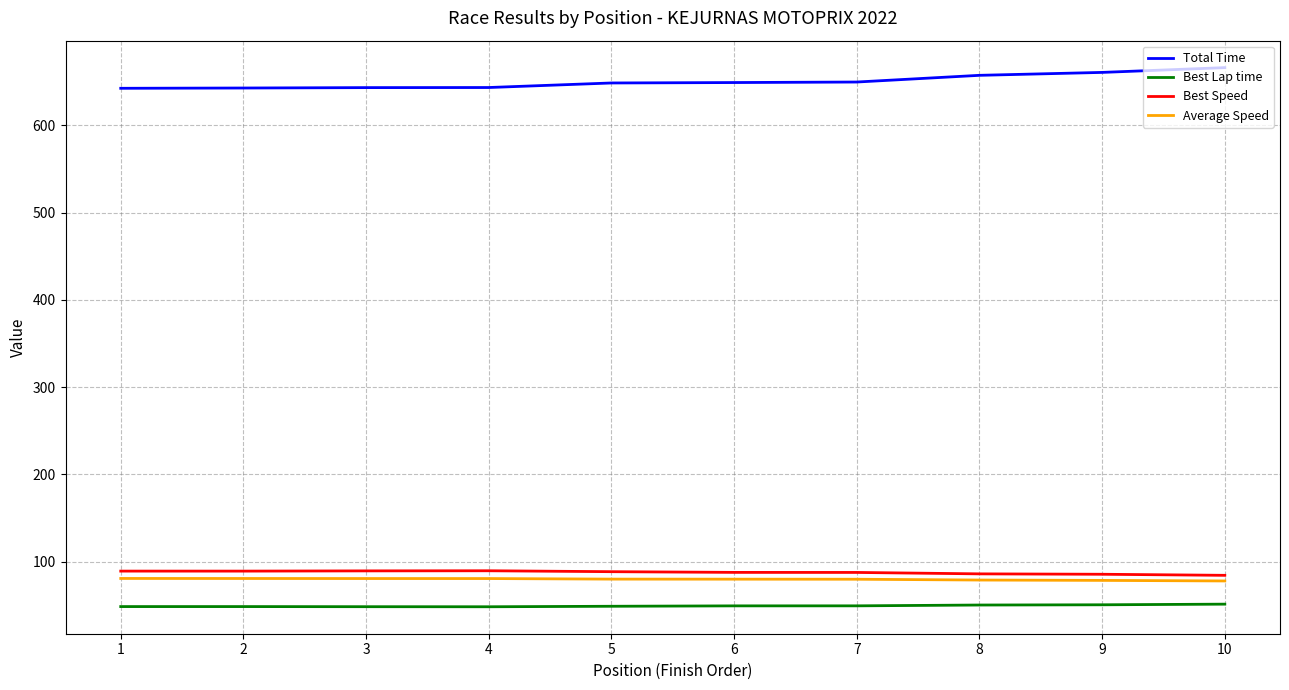

What is the difference between the maximum and minimum values in the Average Speed series?

2.9